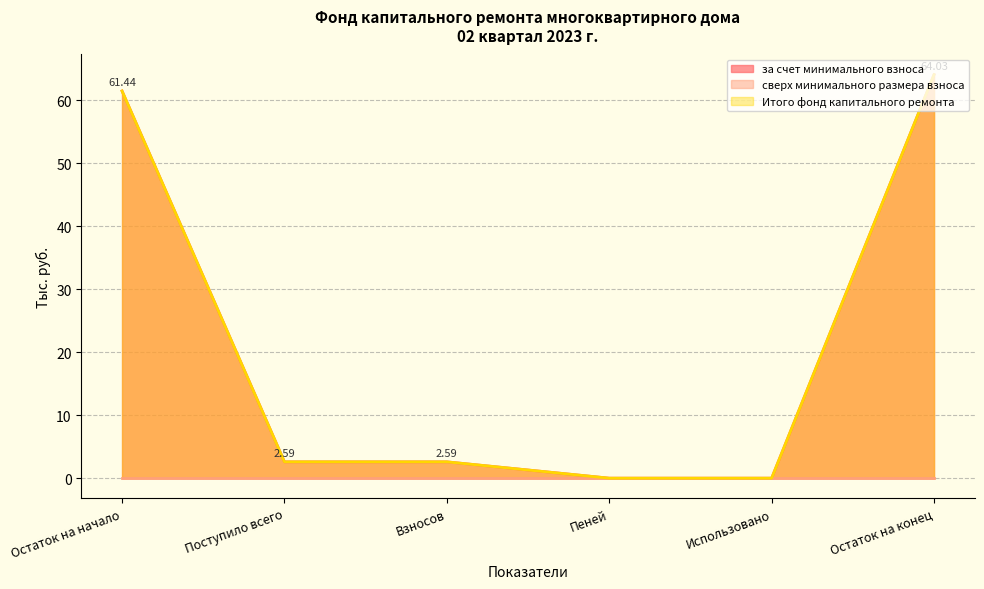

The Итого фонд капитального ремонта series shows -20.0 at Пеней. True or false?

False